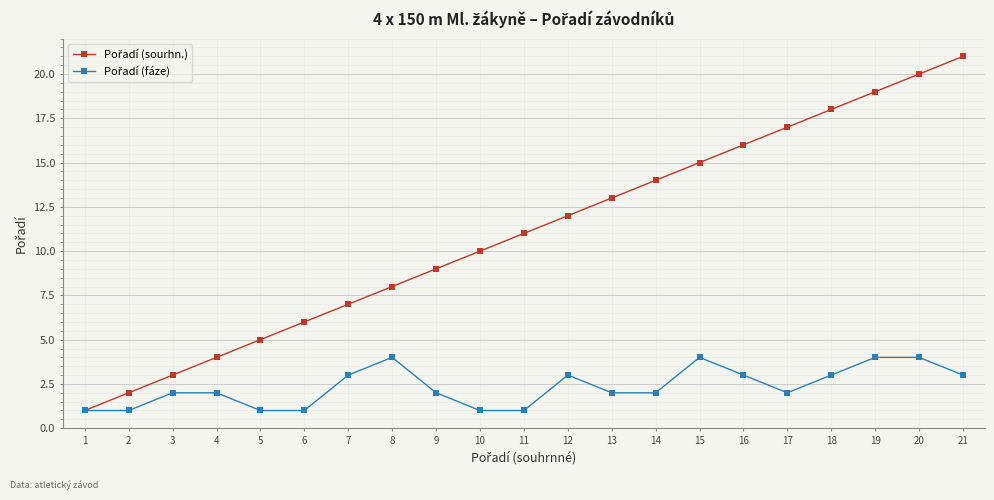

Reading left to right, what are all the values shown in this chart?

Pořadí (sourhn.): 1	2	3	4	5	6	7	8	9	10	11	12	13	14	15	16	17	18	19	20	21
Pořadí (fáze): 1	1	2	2	1	1	3	4	2	1	1	3	2	2	4	3	2	3	4	4	3